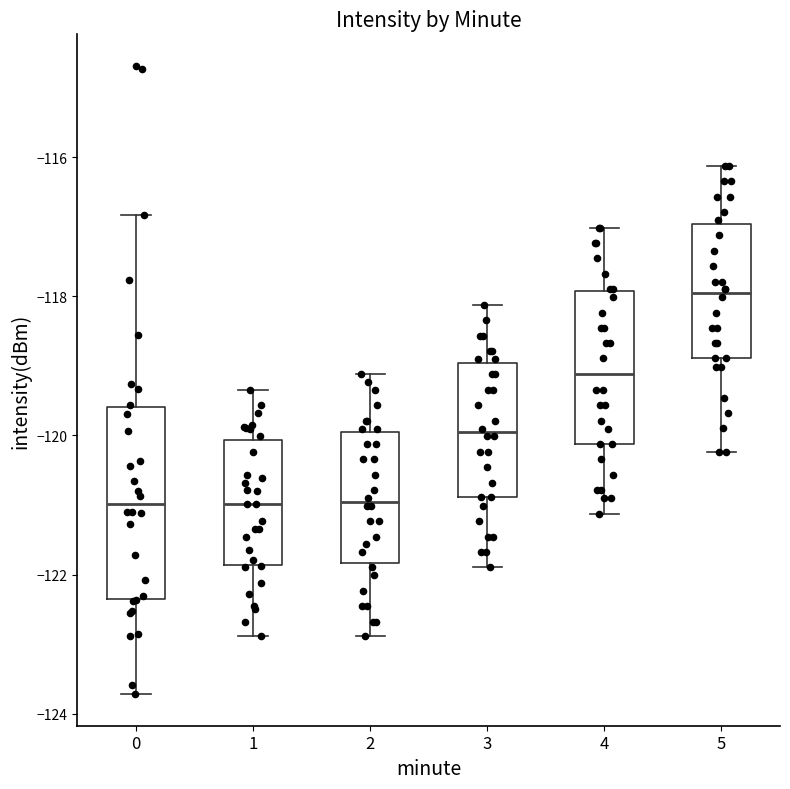

Which box has the highest median line?

5